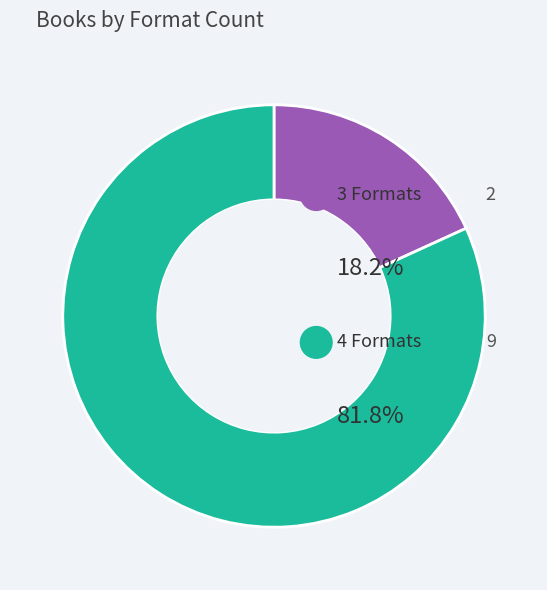

Rank the categories by value from highest to lowest.

4 Formats, 3 Formats